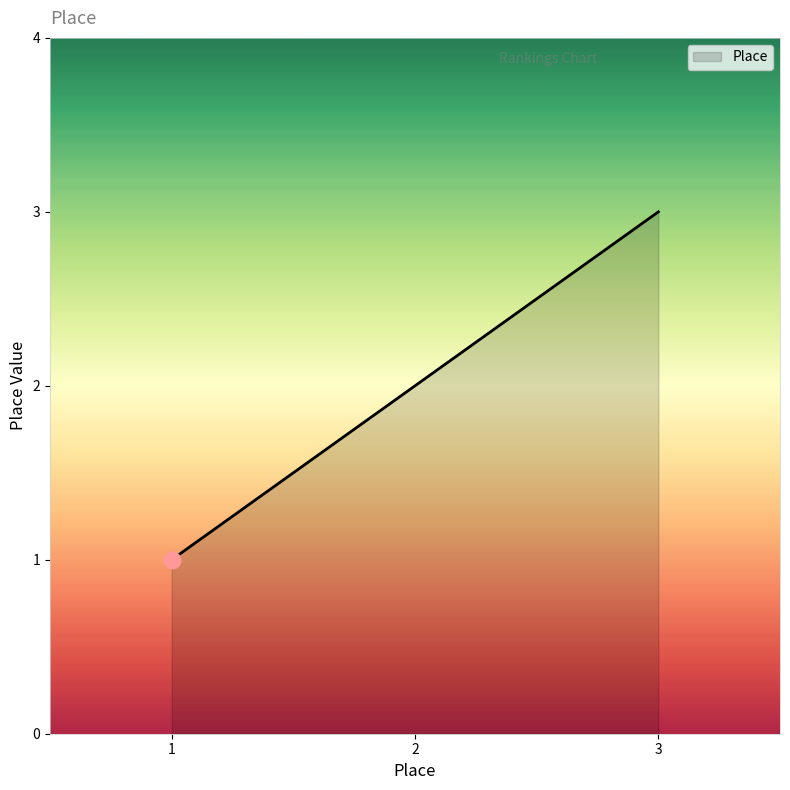

The value at 2 is 1. True or false?

False